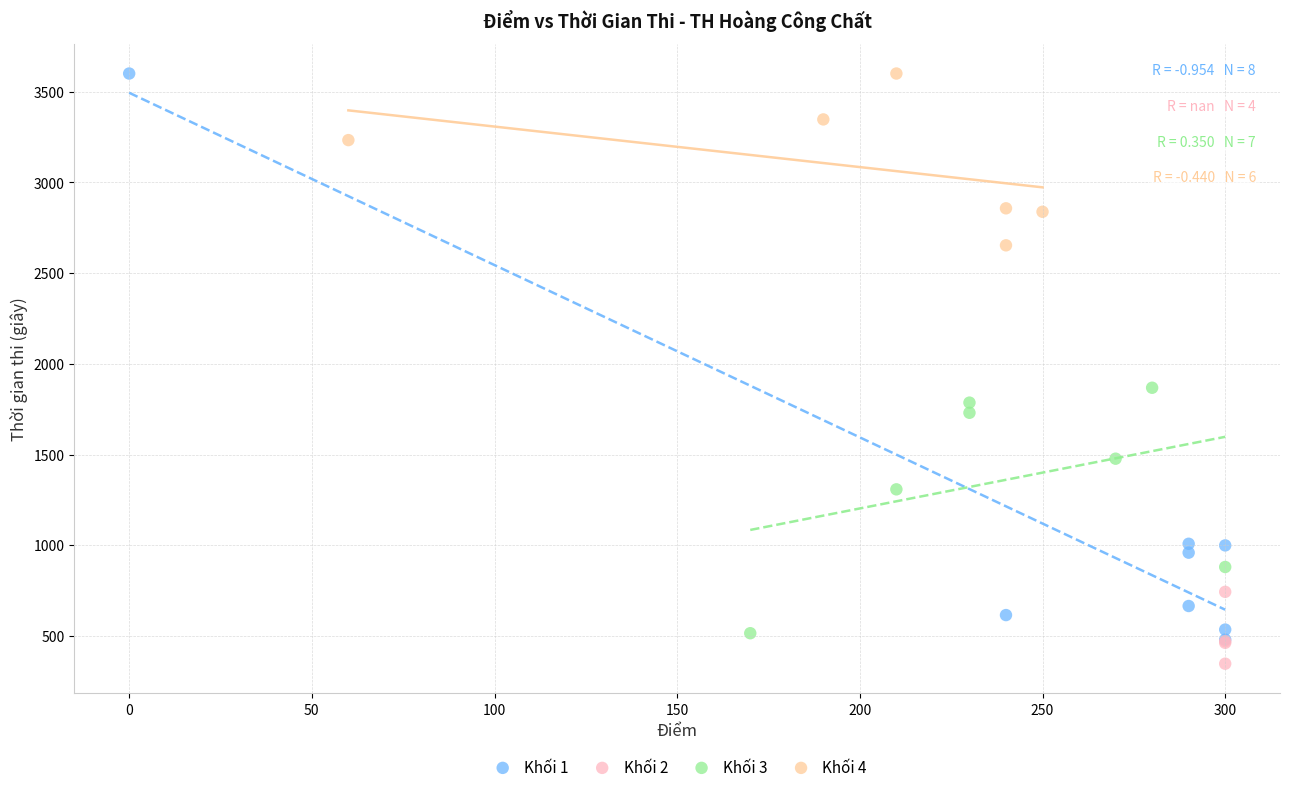

Which series has the widest spread of Y values?

Khối 1